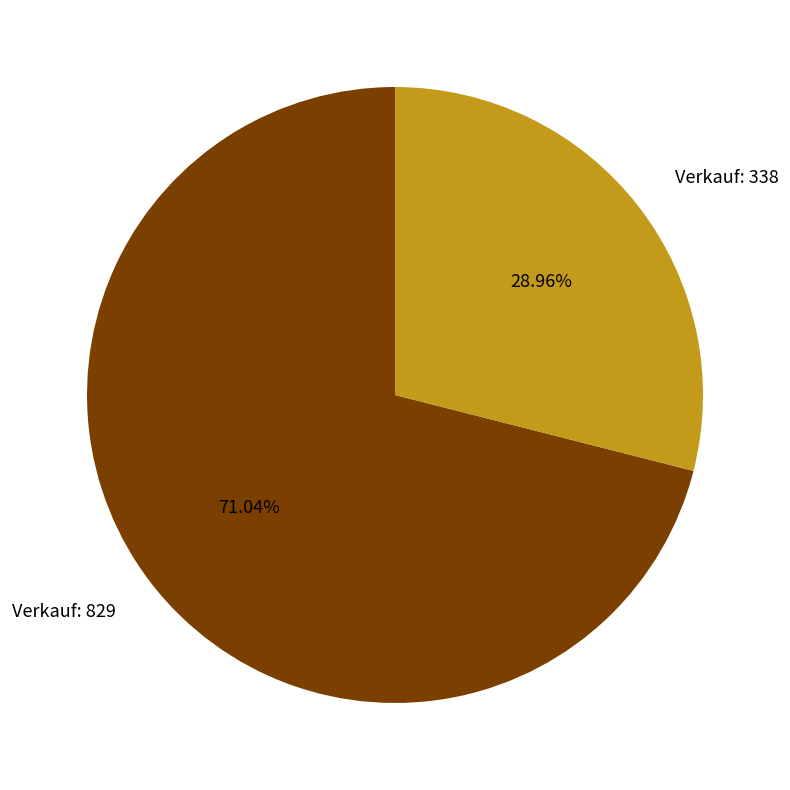

Which category has the biggest portion of the pie?

Verkauf: 829